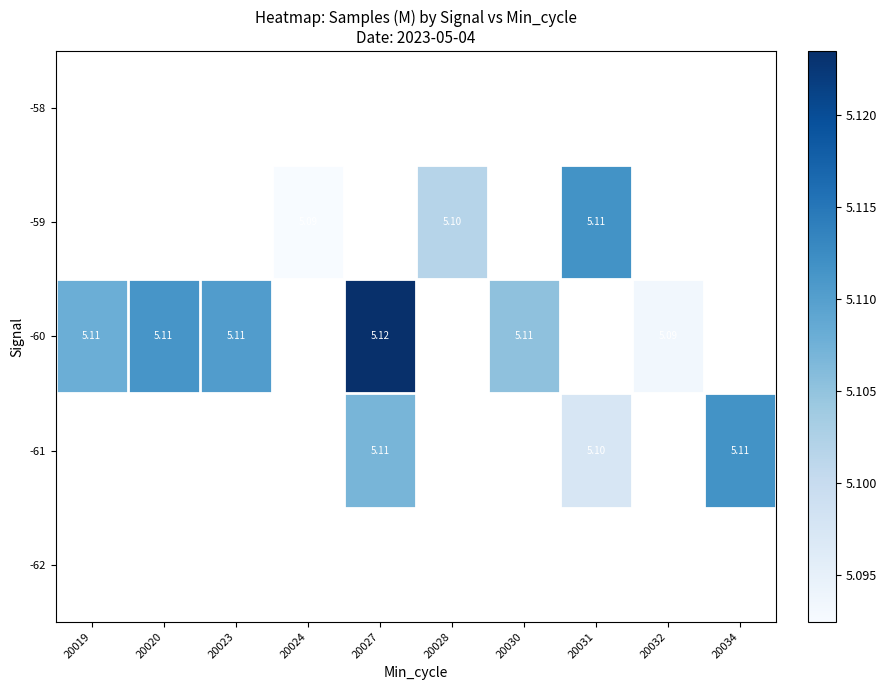

What is the highest value of the -60 series?

5.1